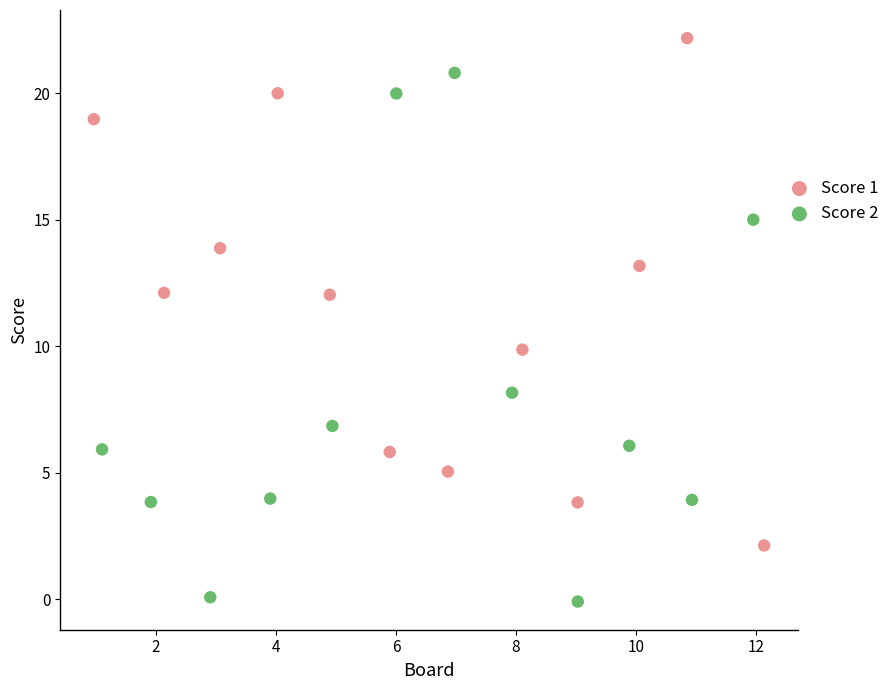

Which series reaches the maximum Y coordinate?

Score 1